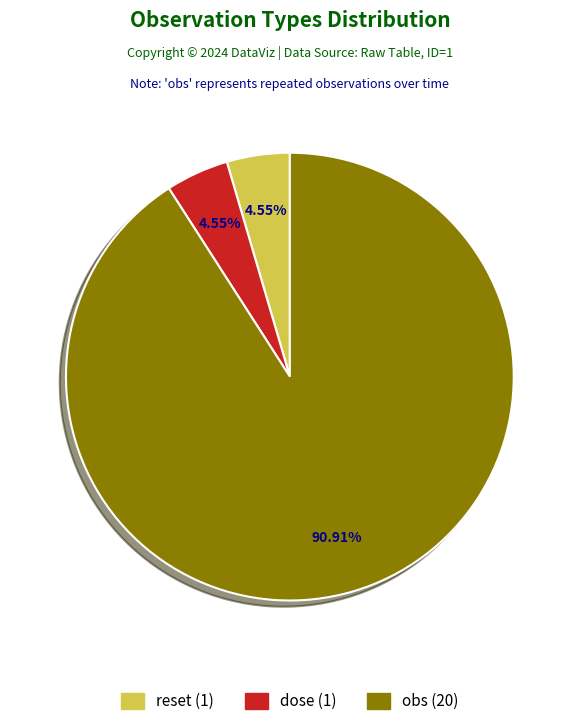

Count the number of slices in the pie.

3